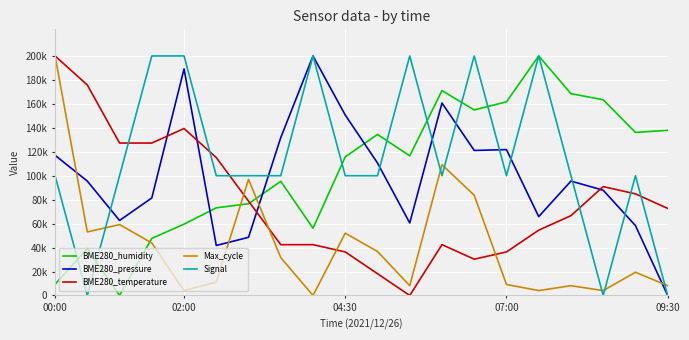

What are all the series names shown in the legend?

BME280_humidity, BME280_pressure, BME280_temperature, Max_cycle, Signal